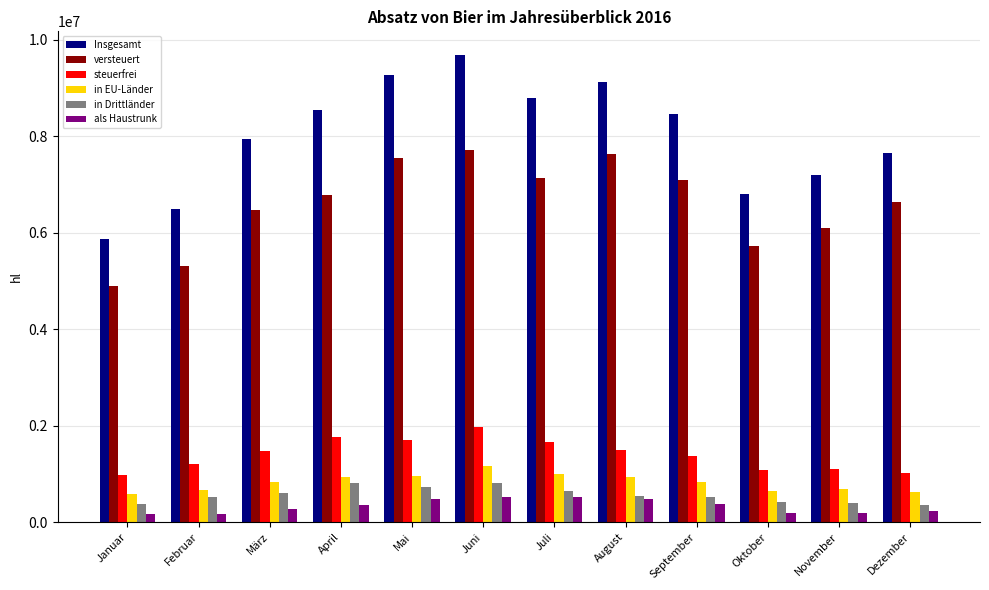

What is the sum of all versteuert values?

79055377.2